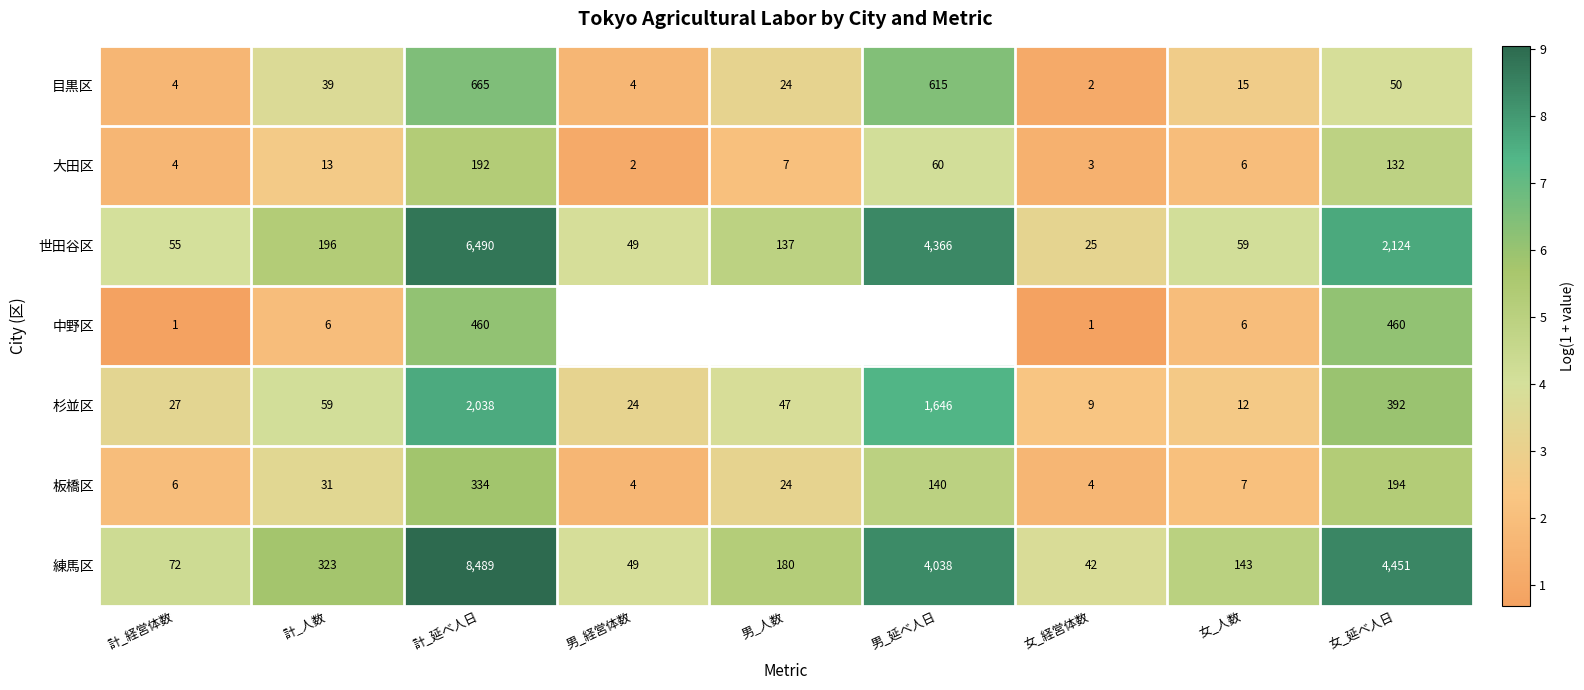

Is the value of 大田区 at 計_延べ人日 greater than the value of 杉並区 at 女_人数?

Yes